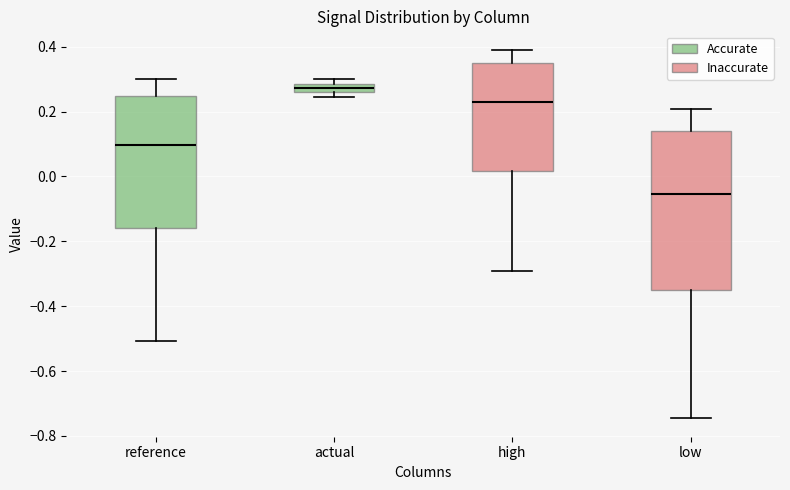

Comparing the boxes themselves (not the whiskers), which one is the tallest?

low